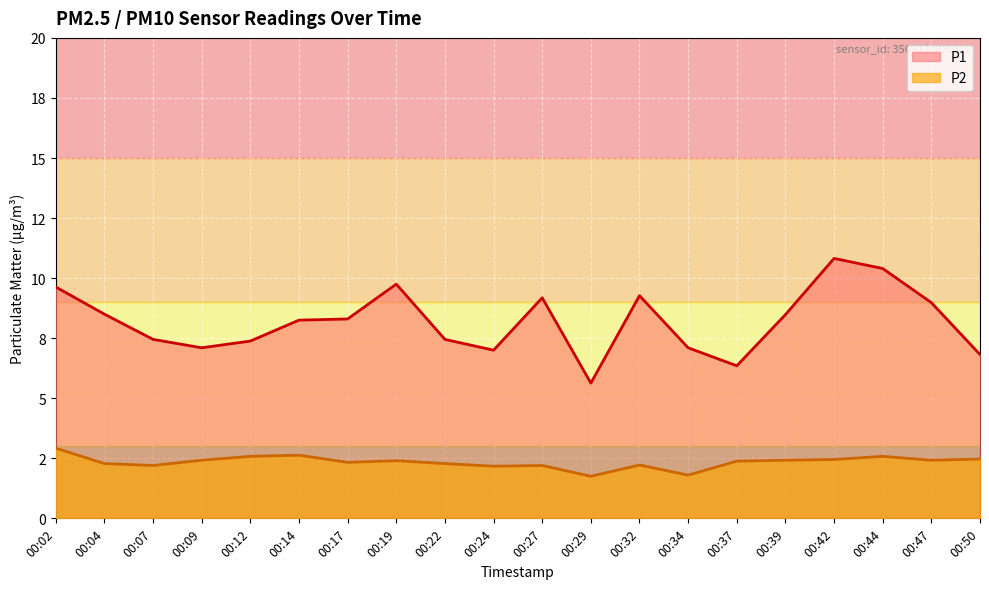

Read the P2 value at 00:37.

2.4